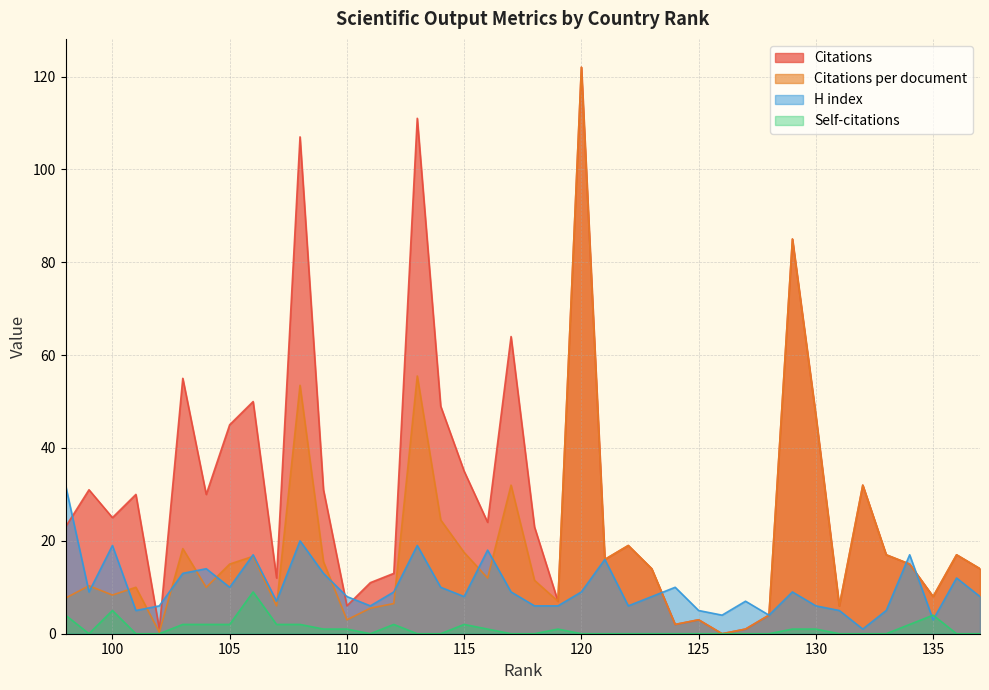

What is the sum of all H index values?

399.0